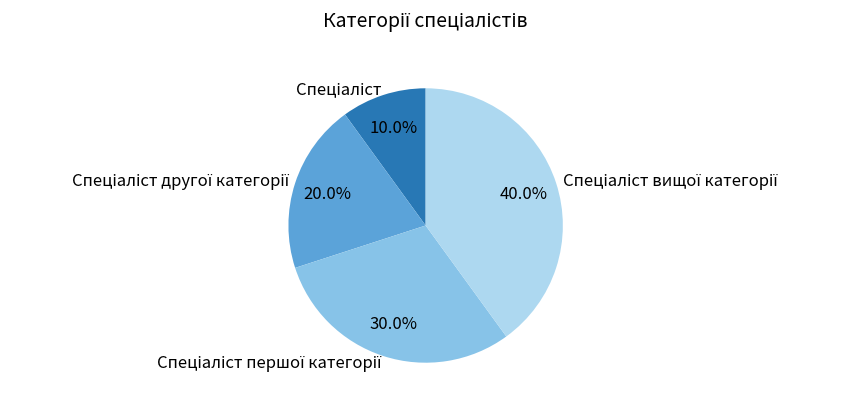

To the nearest percent, what is the difference between the largest and smallest slice percentages?

30%